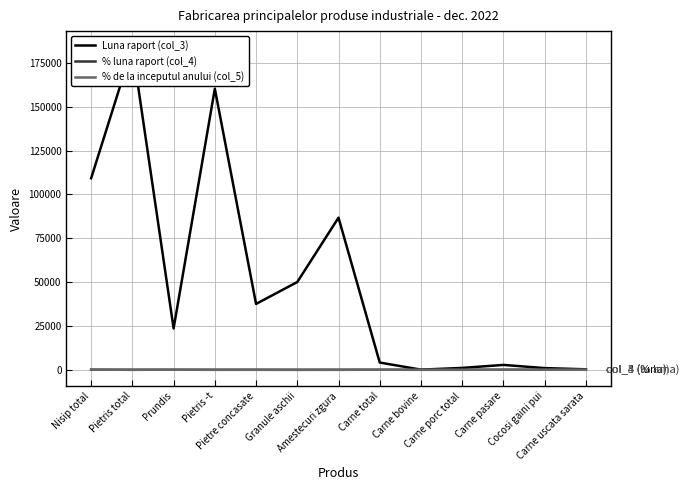

True or false: % de la inceputul anului (col_5) and Luna raport (col_3) intersect in this chart.

False